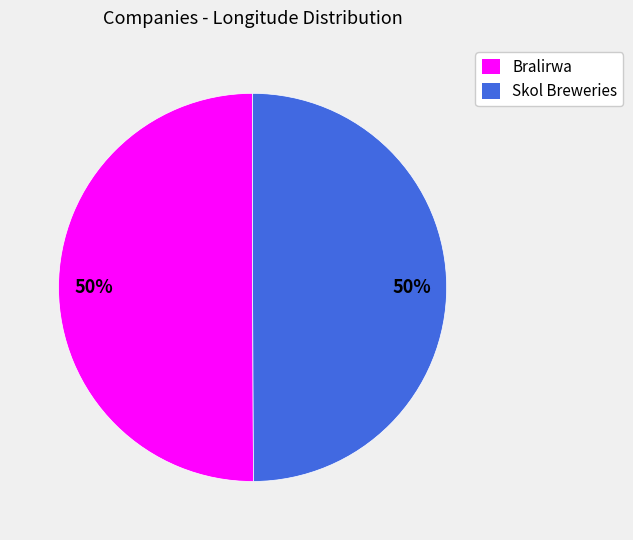

How many segments does this pie chart have?

2